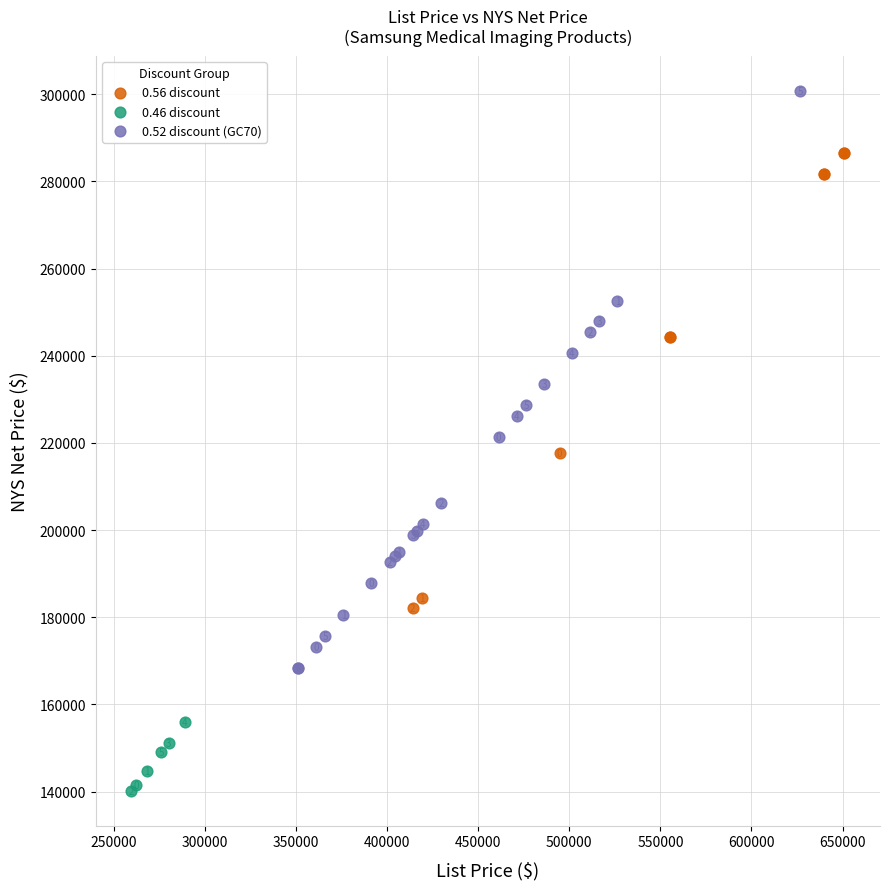

Which series contains the lowest Y value?

0.46 discount